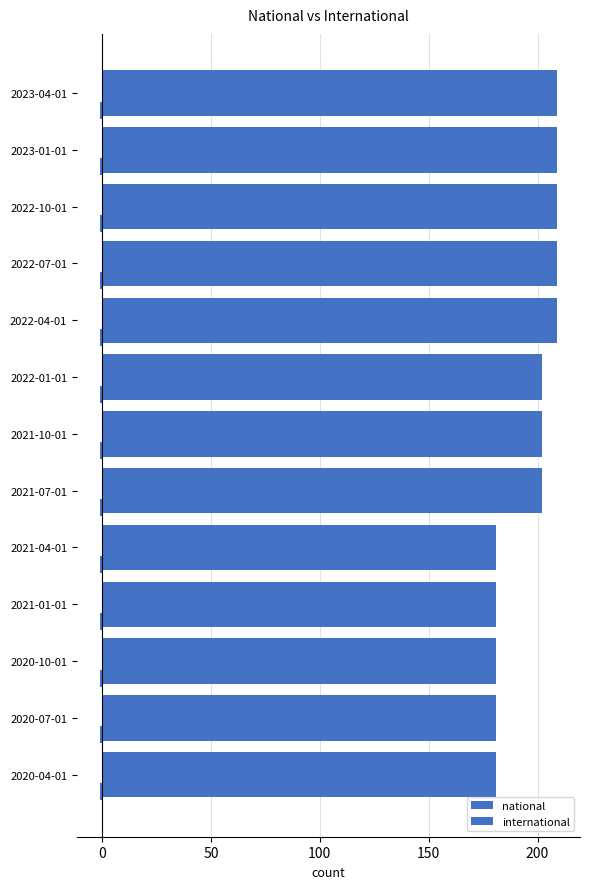

How many distinct data groups are displayed?

2